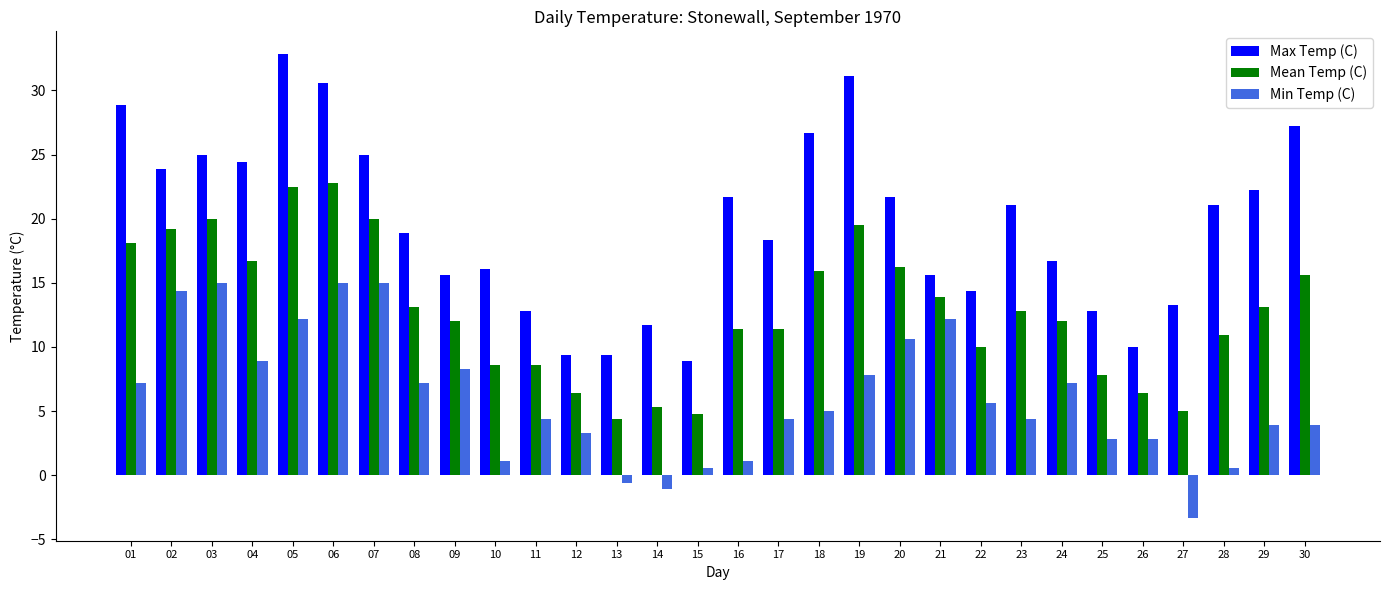

Reading left to right, list all the values displayed in this chart.

Max Temp (C): 28.9	23.9	25.0	24.4	32.8	30.6	25.0	18.9	15.6	16.1	12.8	9.4	9.4	11.7	8.9	21.7	18.3	26.7	31.1	21.7	15.6	14.4	21.1	16.7	12.8	10.0	13.3	21.1	22.2	27.2
Mean Temp (C): 18.1	19.2	20.0	16.7	22.5	22.8	20.0	13.1	12.0	8.6	8.6	6.4	4.4	5.3	4.8	11.4	11.4	15.9	19.5	16.2	13.9	10.0	12.8	12.0	7.8	6.4	5.0	10.9	13.1	15.6
Min Temp (C): 7.2	14.4	15.0	8.9	12.2	15.0	15.0	7.2	8.3	1.1	4.4	3.3	-0.6	-1.1	0.6	1.1	4.4	5.0	7.8	10.6	12.2	5.6	4.4	7.2	2.8	2.8	-3.3	0.6	3.9	3.9